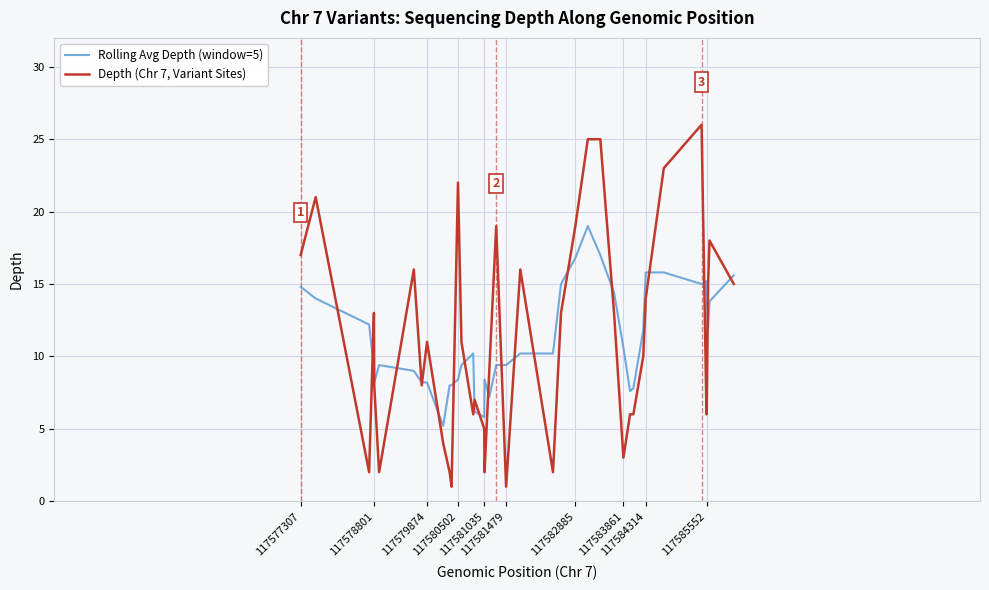

Which series has the widest spread of values?

Depth (Chr 7, Variant Sites)